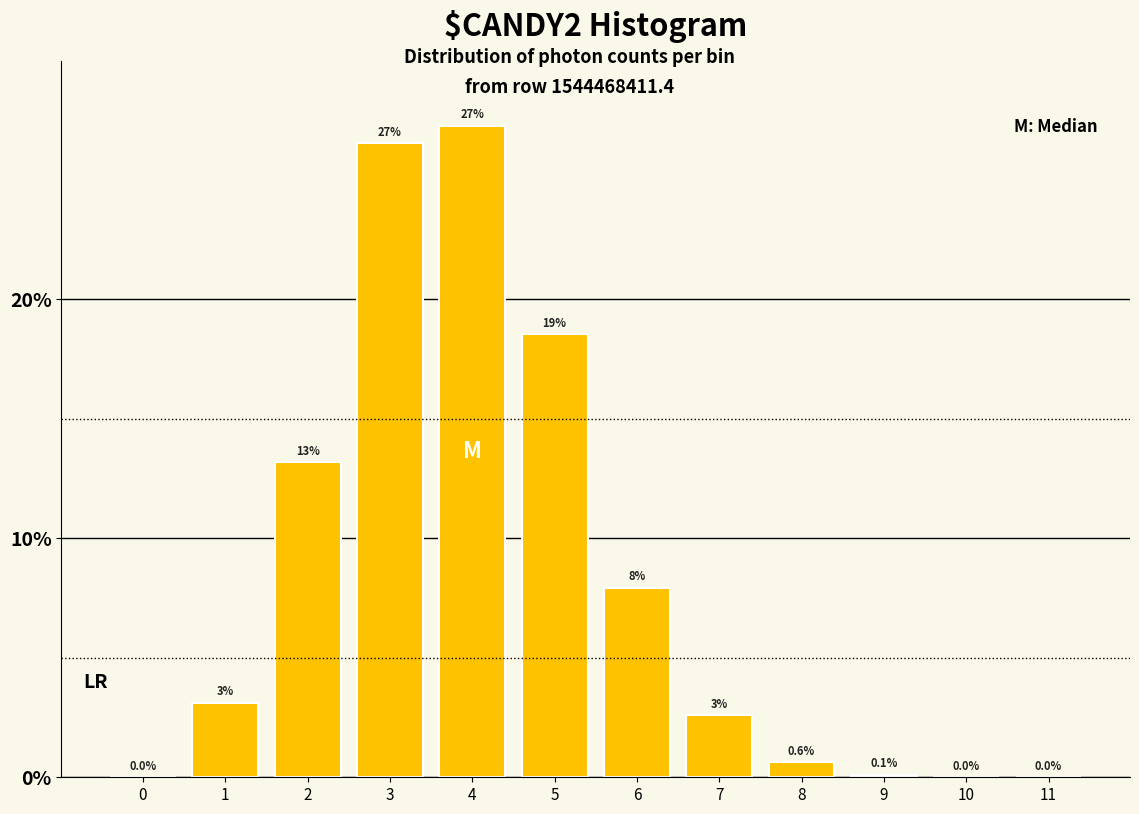

Are the bars horizontal?

No